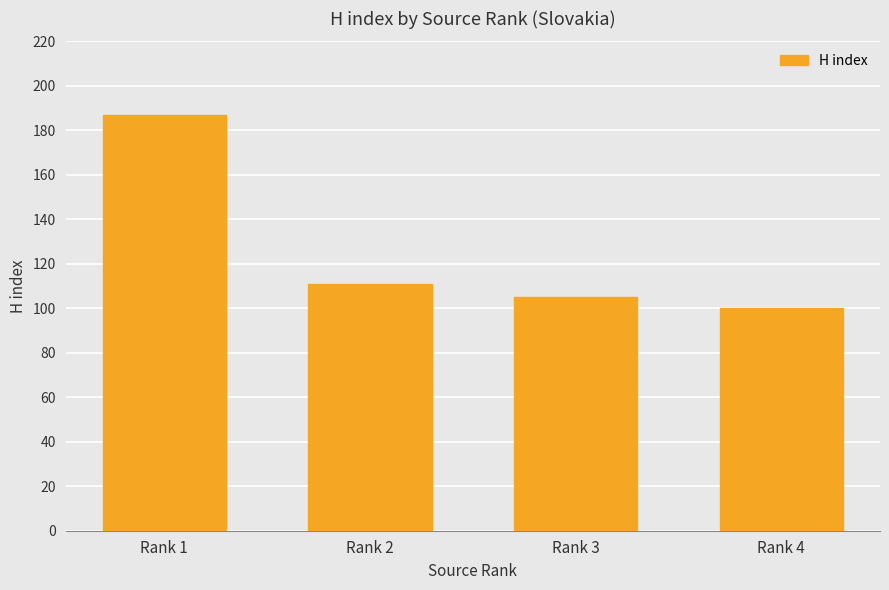

What is the ratio of the value at Rank 2 to the value at Rank 1?

0.6